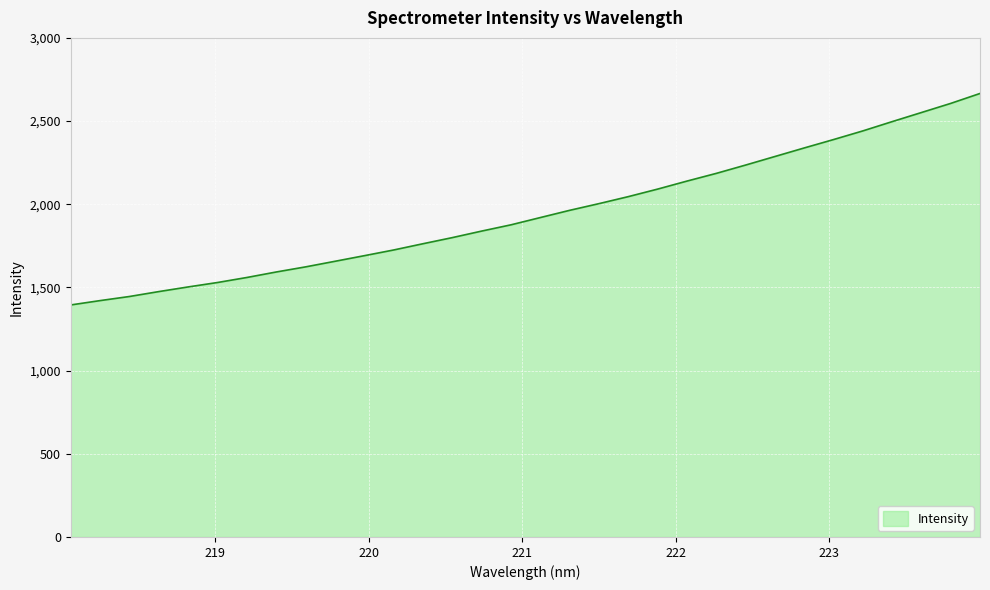

What is the minimum value shown in the chart?

1394.8